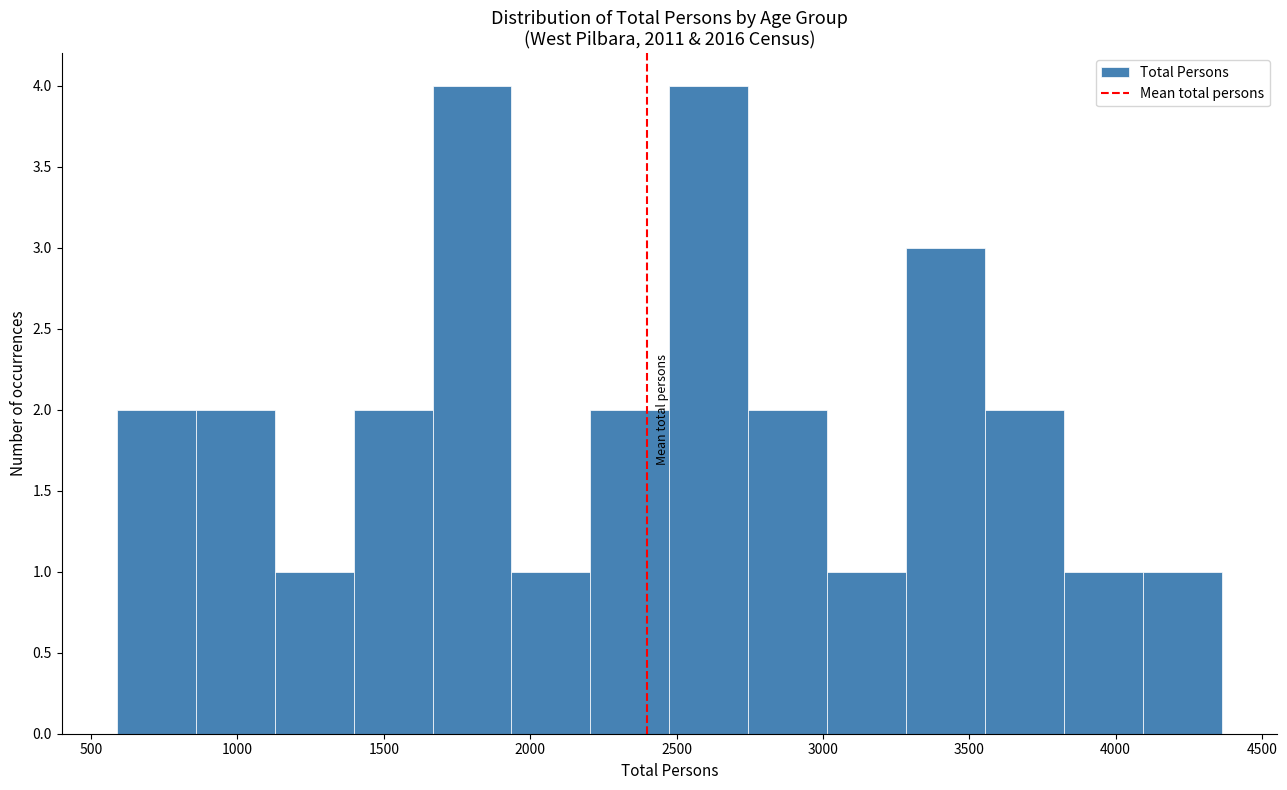

What is the height of the bar covering 600 to 850 on the x-axis? Neither the bar edges nor the heights are printed on the chart, so give them approximately, as read against the axes.

2